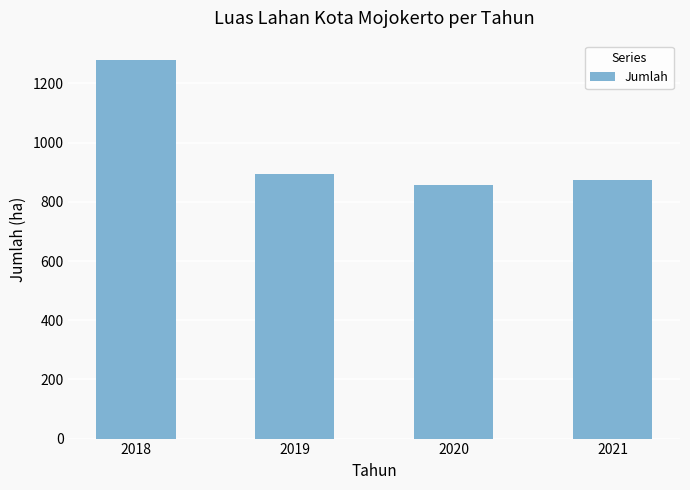

At which label does the data first exceed 895?

2018